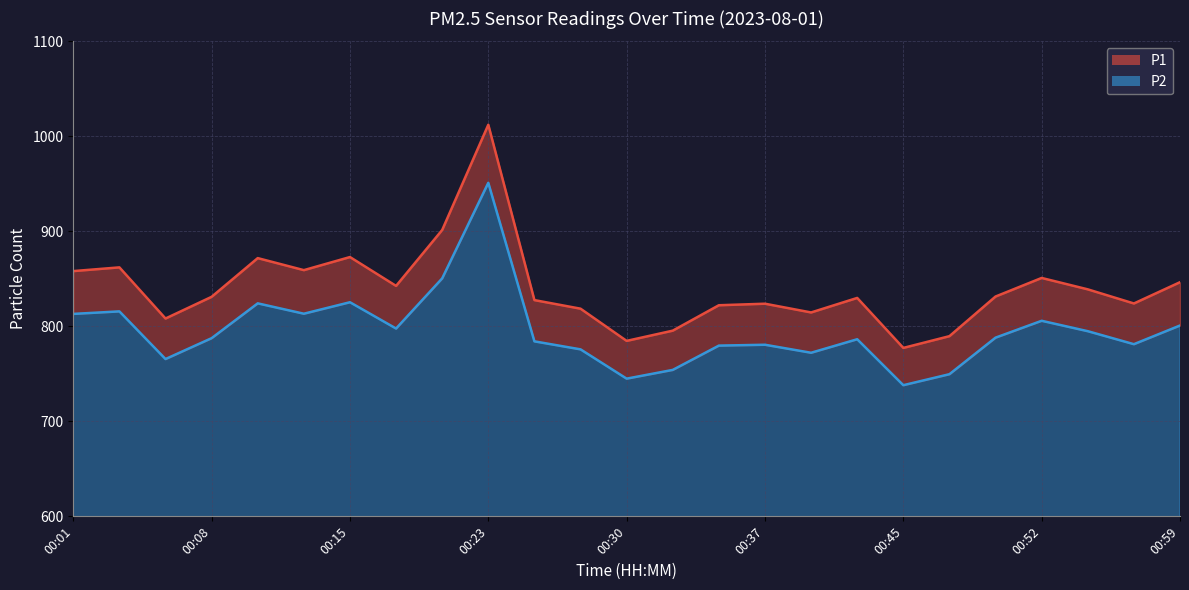

Count the number of categories in the chart.

25